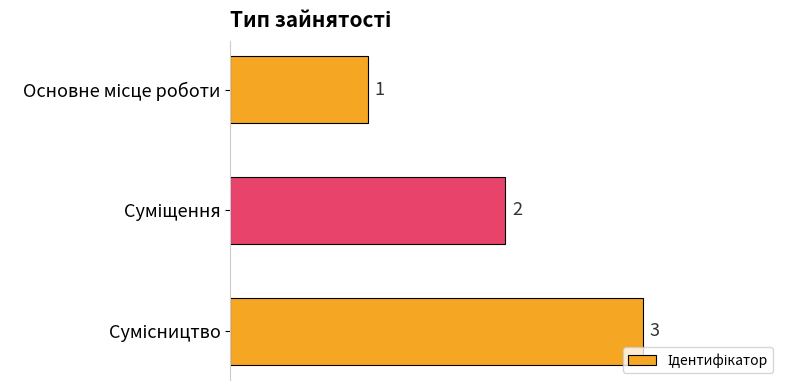

What is the sum of all values?

6